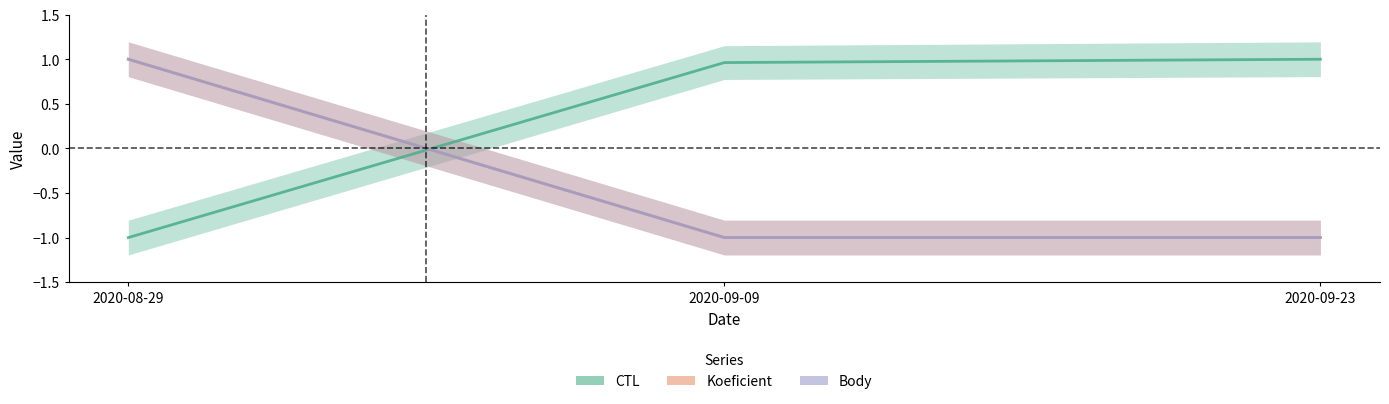

Which series has the widest spread of values?

CTL